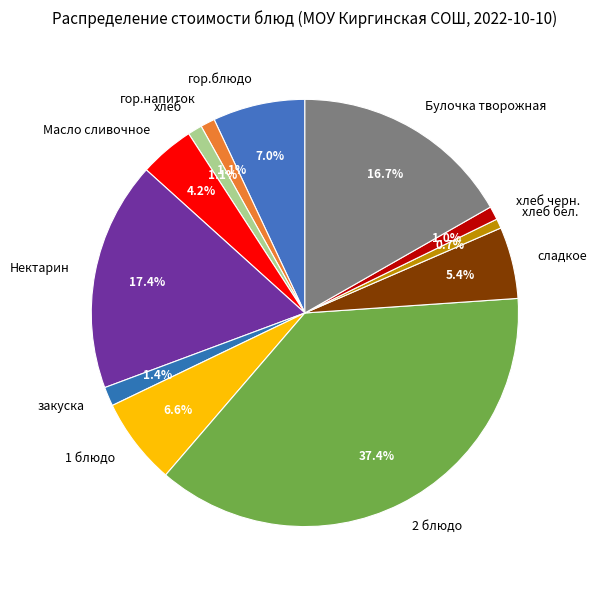

True or false: хлеб accounts for 11% of the total.

False